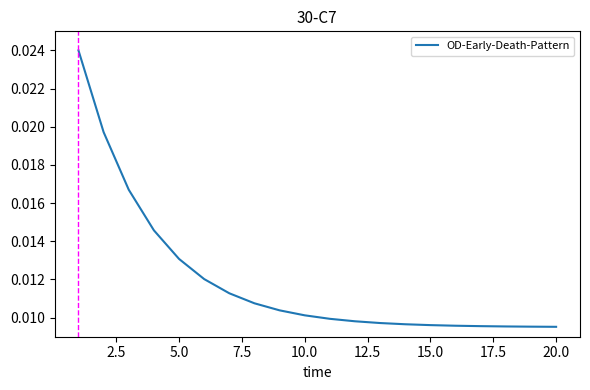

How many lines are shown in the chart?

1